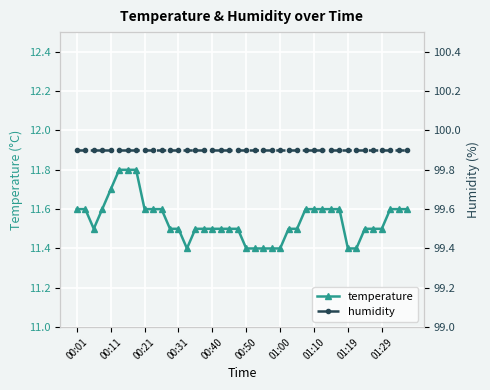

Which series has the largest range (max minus min)?

temperature